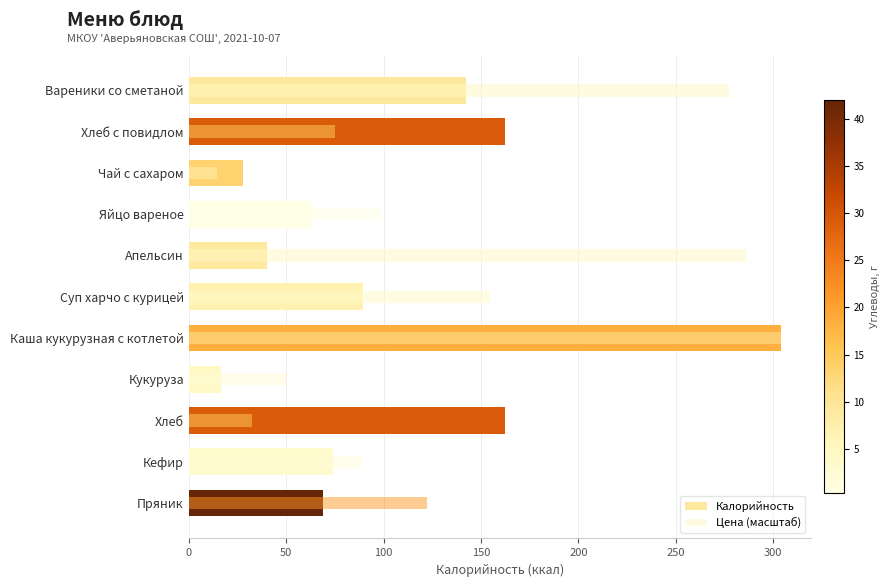

The value of Калорийность at Хлеб is 162.2. True or false?

True